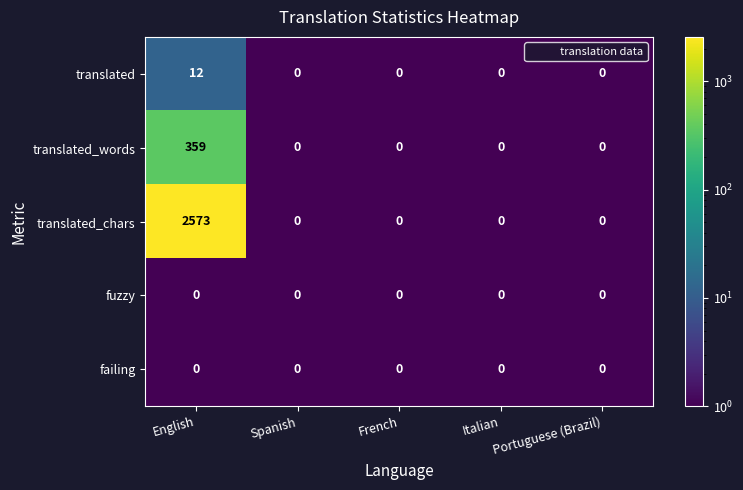

At which category is the sum across all series the highest?

English